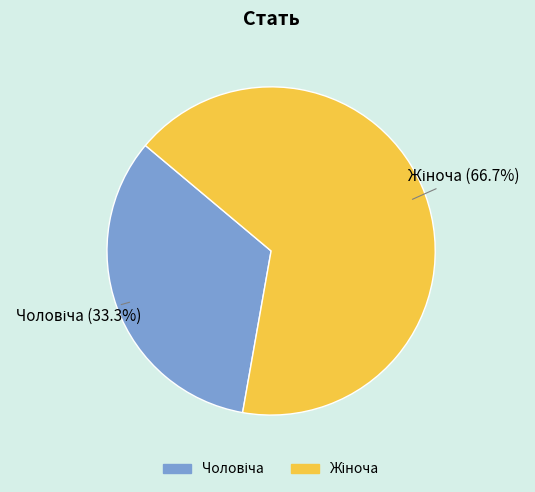

Does any single category account for the majority?

Yes